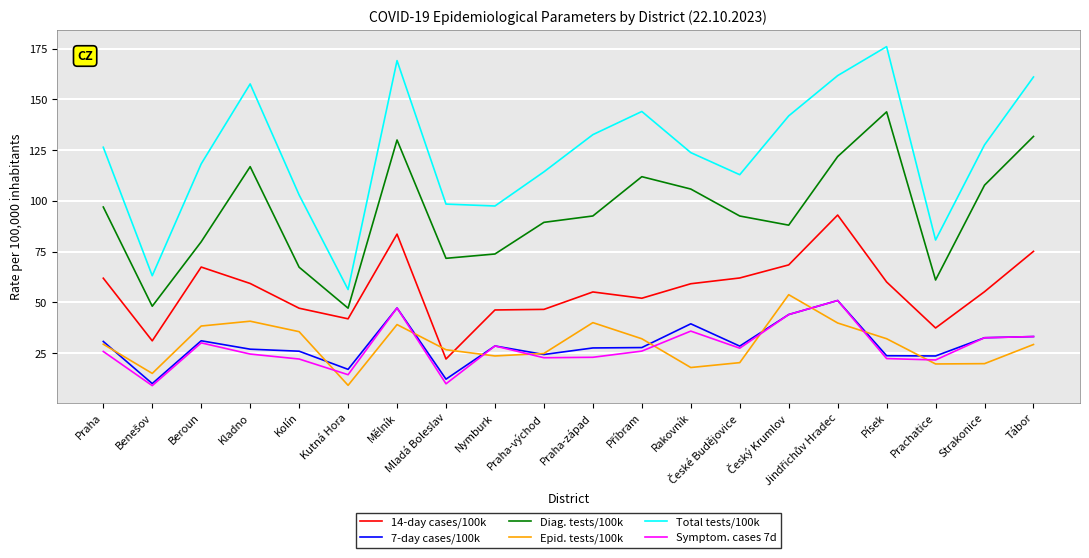

What are all the series names shown in the legend?

14-day cases/100k, 7-day cases/100k, Diag. tests/100k, Epid. tests/100k, Total tests/100k, Symptom. cases 7d